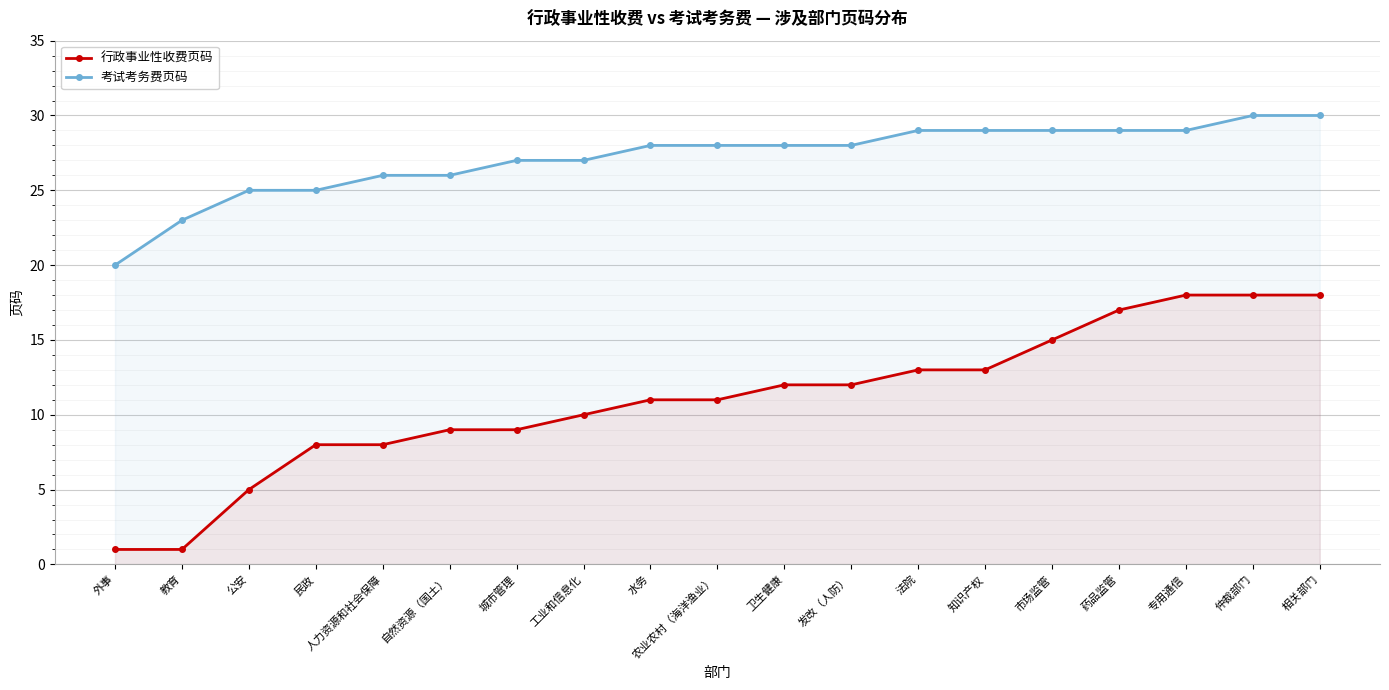

Reading right to left, extract all data points from this chart.

行政事业性收费页码: 相关部门=18	仲裁部门=18	专用通信=18	药品监管=17	市场监管=15	知识产权=13	法院=13	发改（人防）=12	卫生健康=12	农业农村（海洋渔业）=11	水务=11	工业和信息化=10	城市管理=9	自然资源（国土）=9	人力资源和社会保障=8	民政=8	公安=5	教育=1	外事=1
考试考务费页码: 相关部门=30	仲裁部门=30	专用通信=29	药品监管=29	市场监管=29	知识产权=29	法院=29	发改（人防）=28	卫生健康=28	农业农村（海洋渔业）=28	水务=28	工业和信息化=27	城市管理=27	自然资源（国土）=26	人力资源和社会保障=26	民政=25	公安=25	教育=23	外事=20